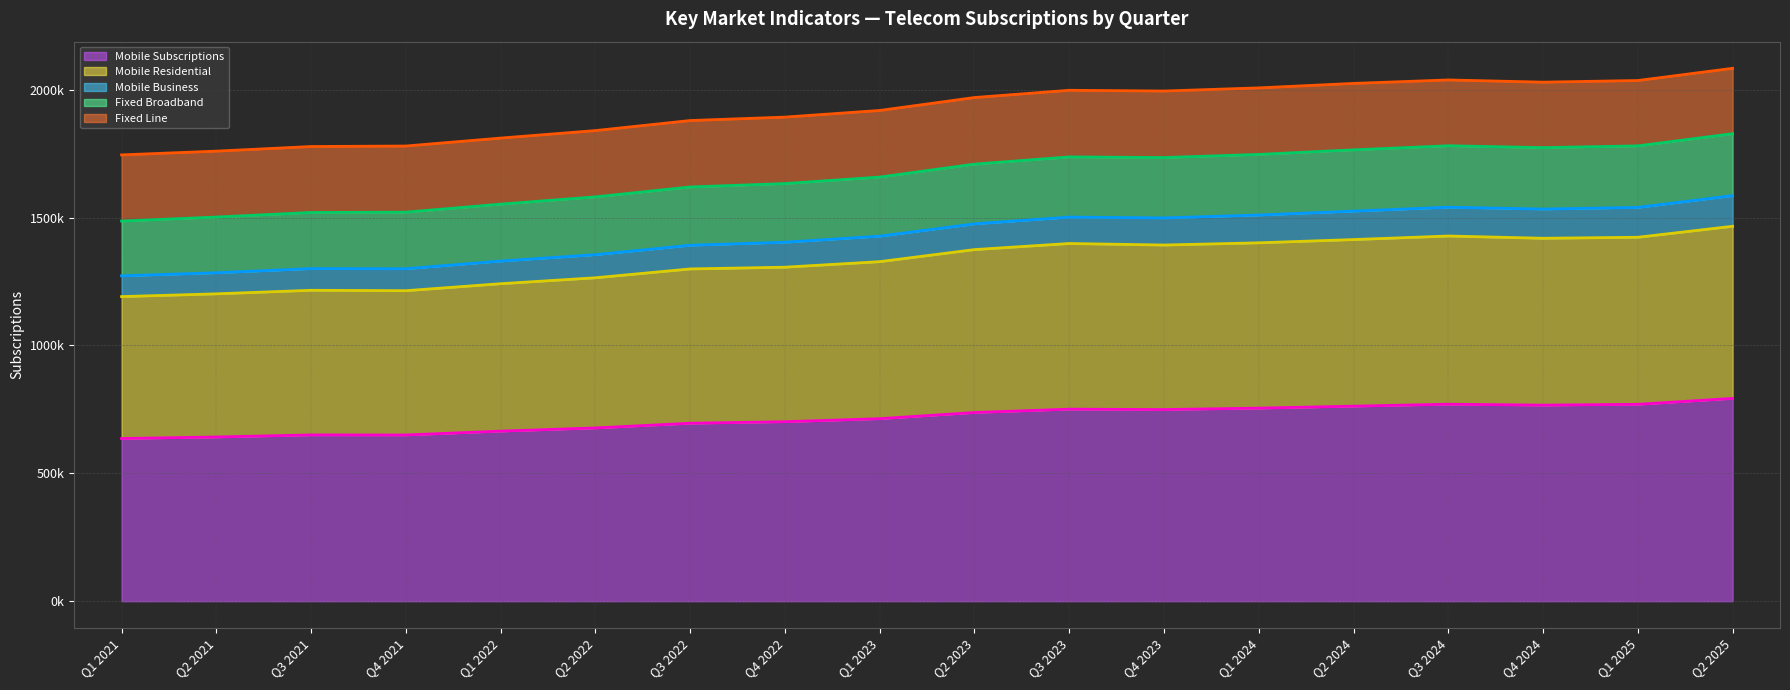

What is the label of the 17th point from the left?

Q1 2025